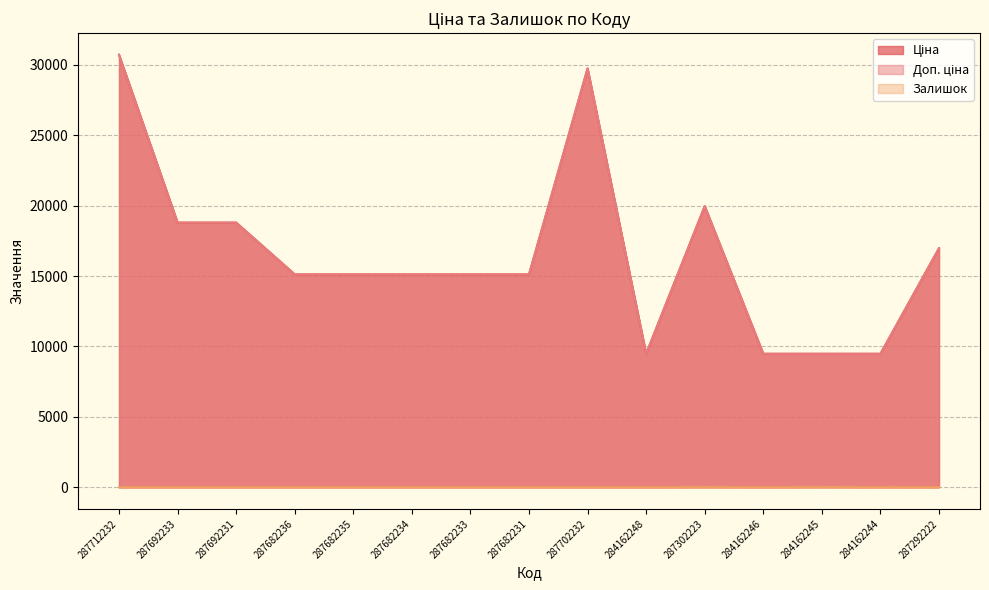

What are all the series names shown in the legend?

Ціна, Доп. ціна, Залишок